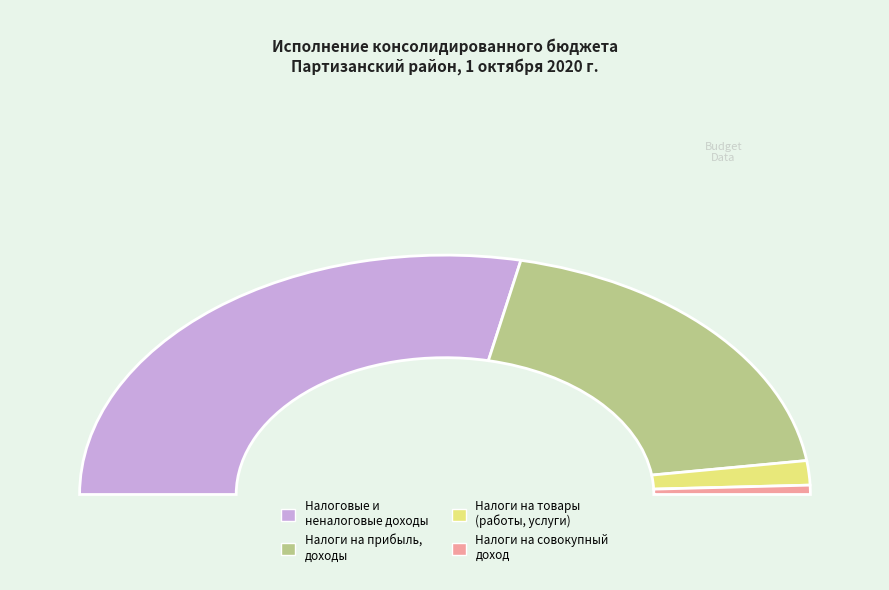

The НАЛОГИ НА ТОВАРЫ (РАБОТЫ, УСЛУГИ) slice represents 3% of the pie. True or false?

True